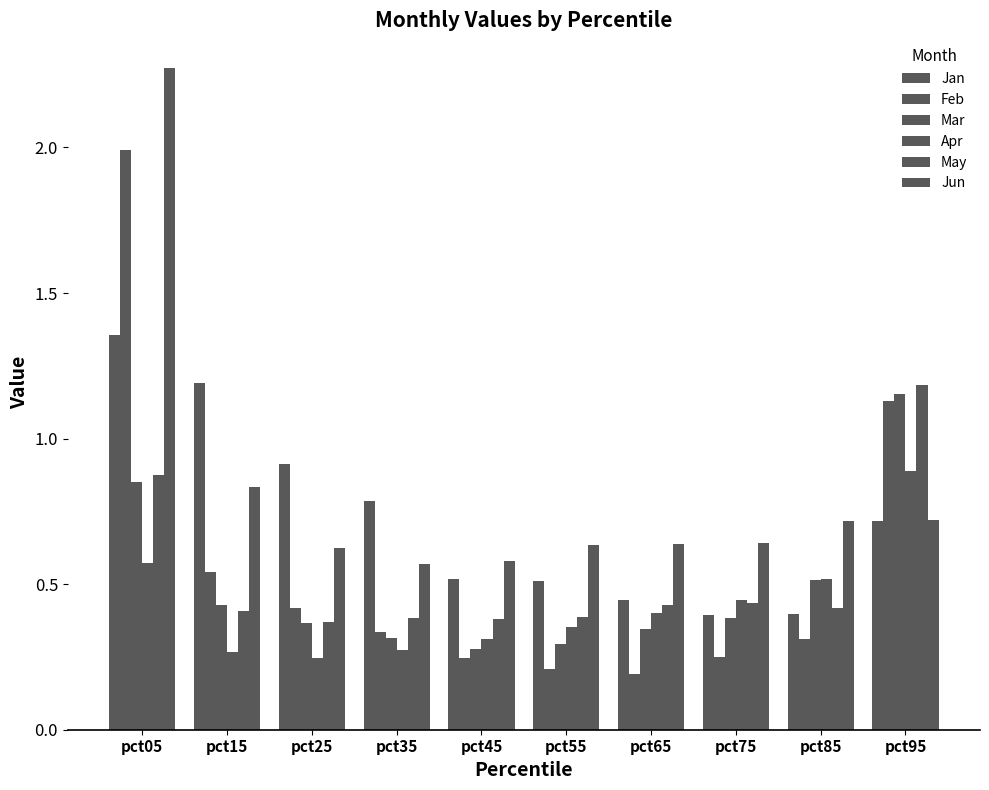

Reading right to left, extract all data points from this chart.

Jan: 0.7	0.4	0.4	0.4	0.5	0.5	0.8	0.9	1.2	1.4
Feb: 1.1	0.3	0.2	0.2	0.2	0.2	0.3	0.4	0.5	2.0
Mar: 1.2	0.5	0.4	0.3	0.3	0.3	0.3	0.4	0.4	0.9
Apr: 0.9	0.5	0.4	0.4	0.4	0.3	0.3	0.2	0.3	0.6
May: 1.2	0.4	0.4	0.4	0.4	0.4	0.4	0.4	0.4	0.9
Jun: 0.7	0.7	0.6	0.6	0.6	0.6	0.6	0.6	0.8	2.3